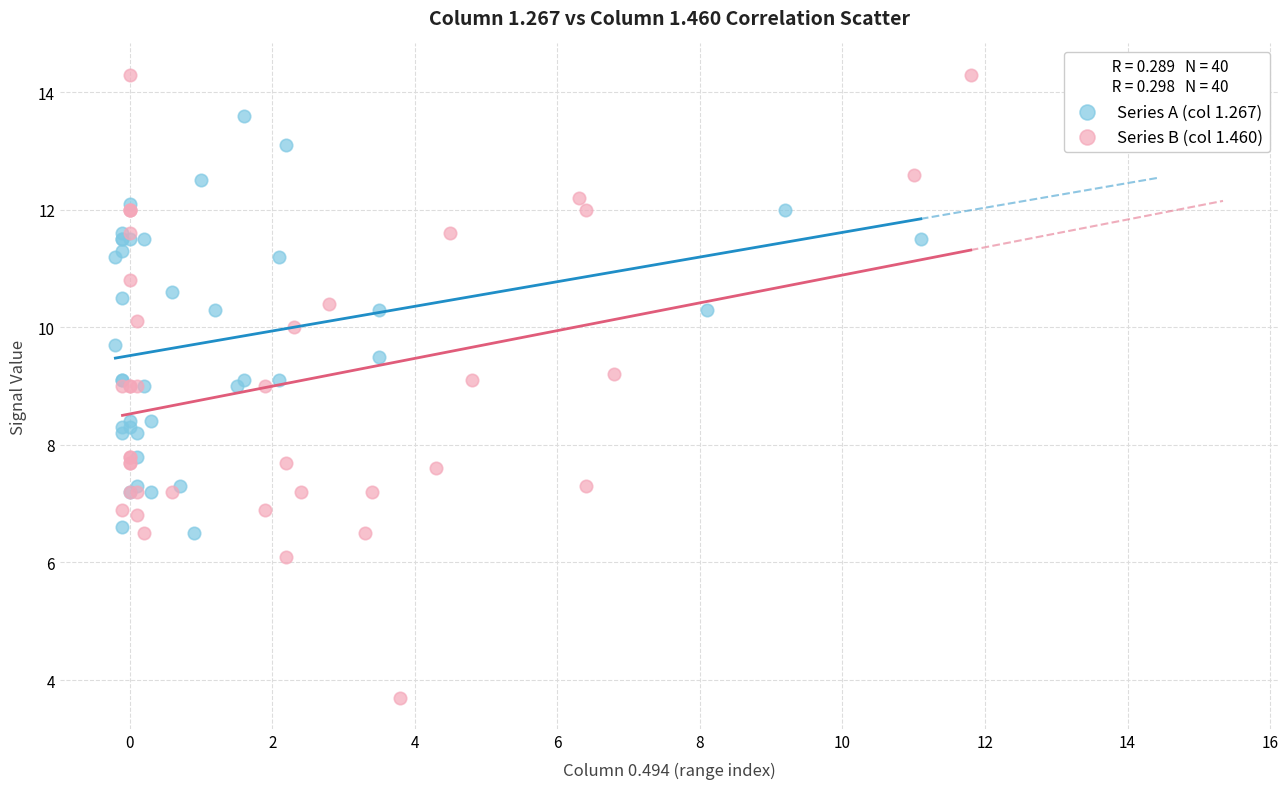

Which series reaches the minimum Y coordinate?

Series B (col 1.460)